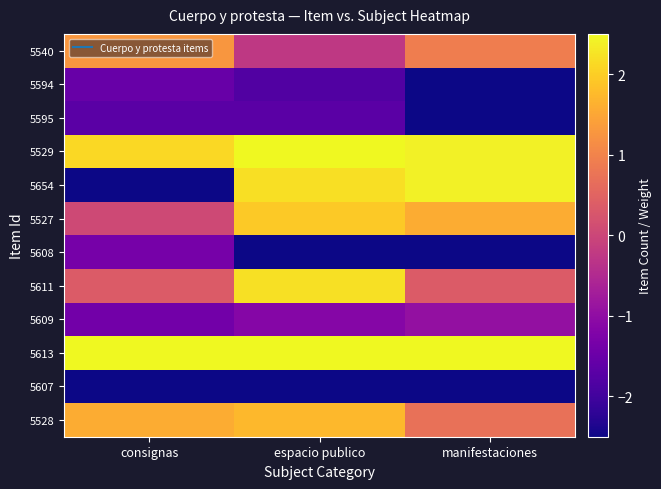

How many distinct data groups are displayed?

12